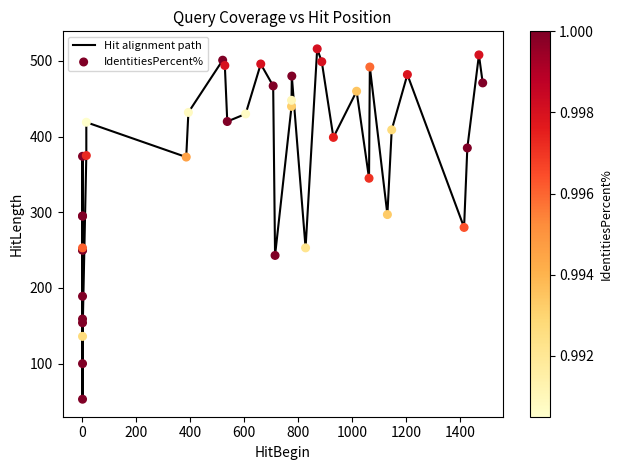

Which series reaches the minimum Y coordinate?

Hit alignment path